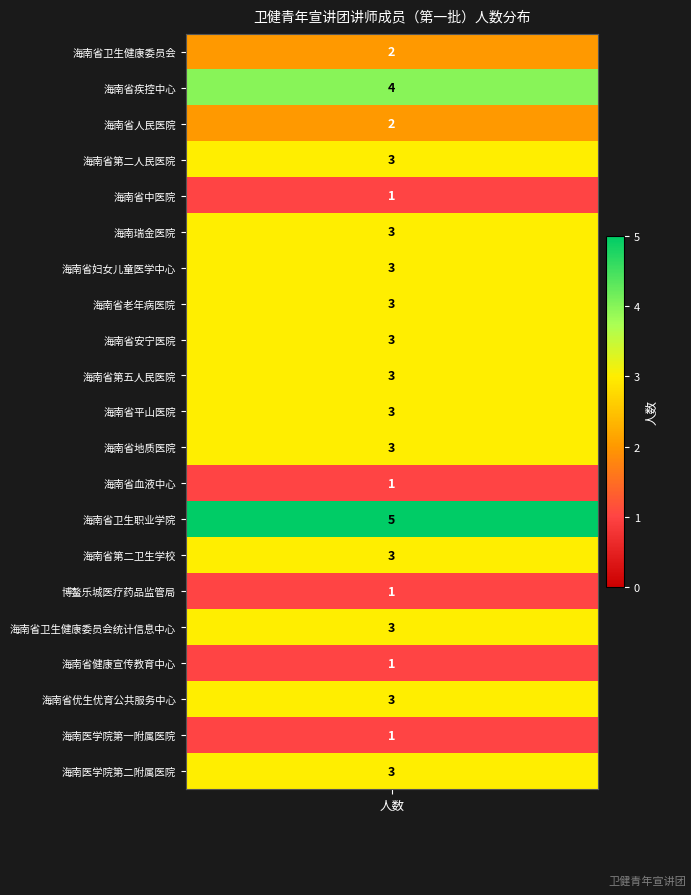

What is the sum of all values?

54